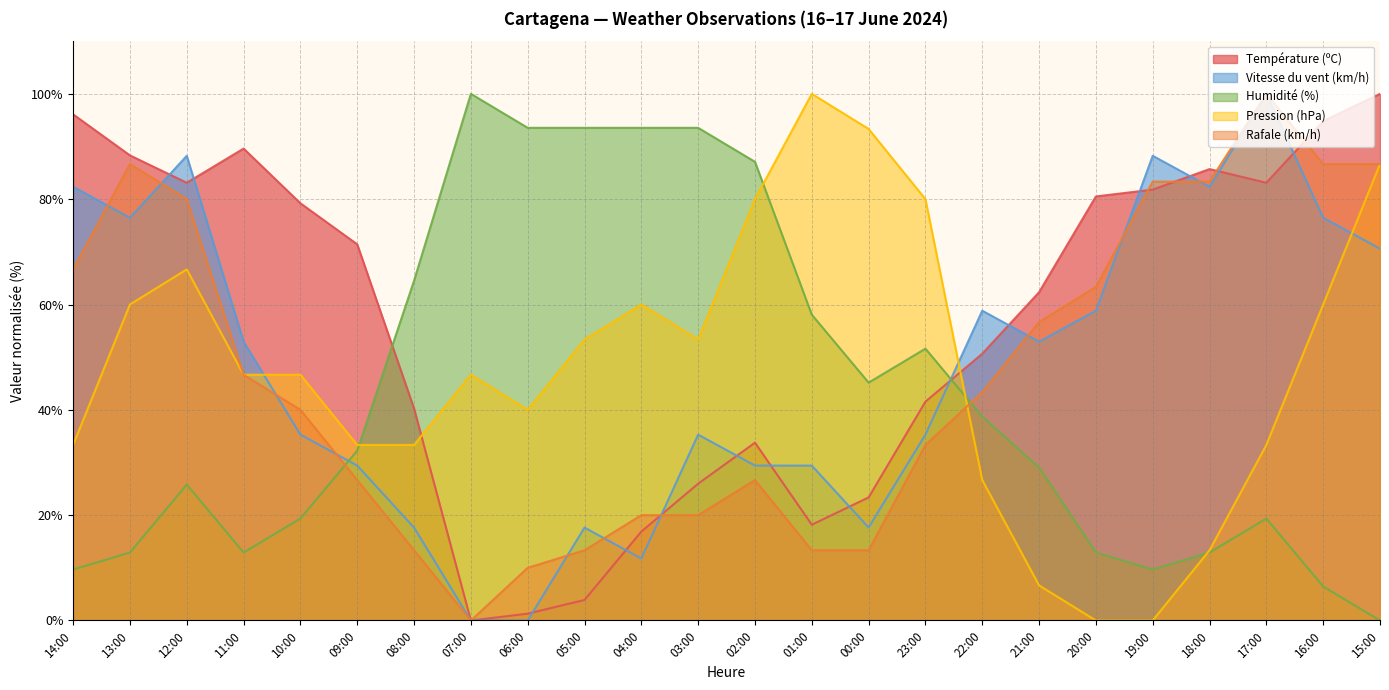

Which series changed the most between 07:00 and 04:00?

Rafale (km/h)